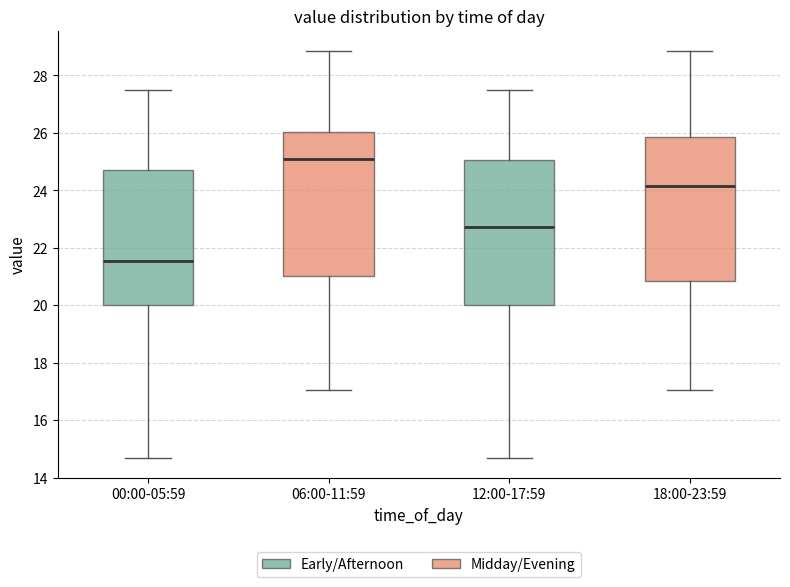

Where is the lower edge of the box for 12:00-17:59 on the y-axis? The values are not printed on the chart, so give them approximately, as read against the axis.

20.0